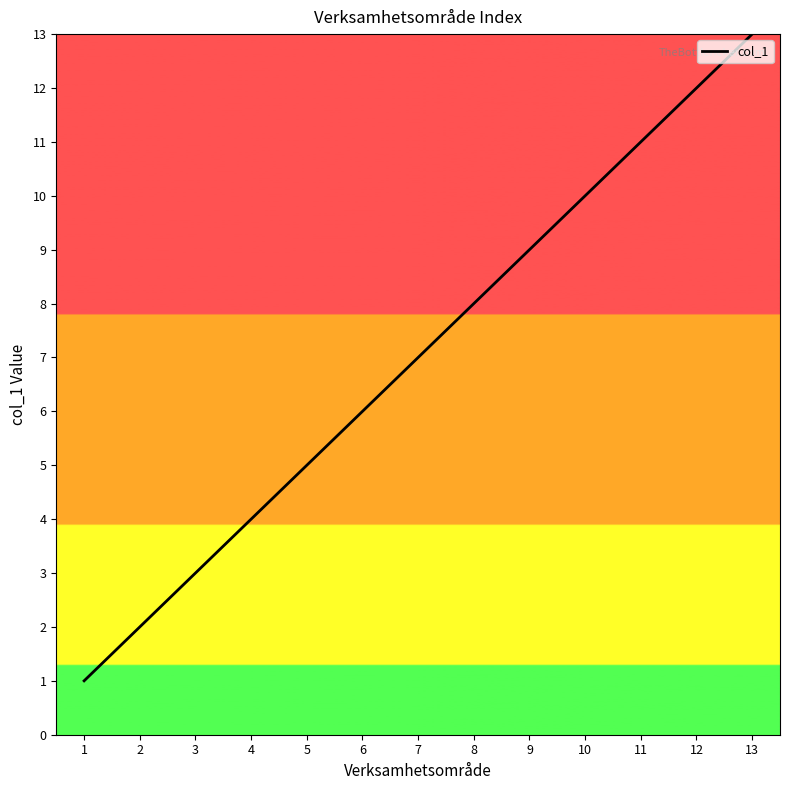

Between 1 and 6, which is larger?

6